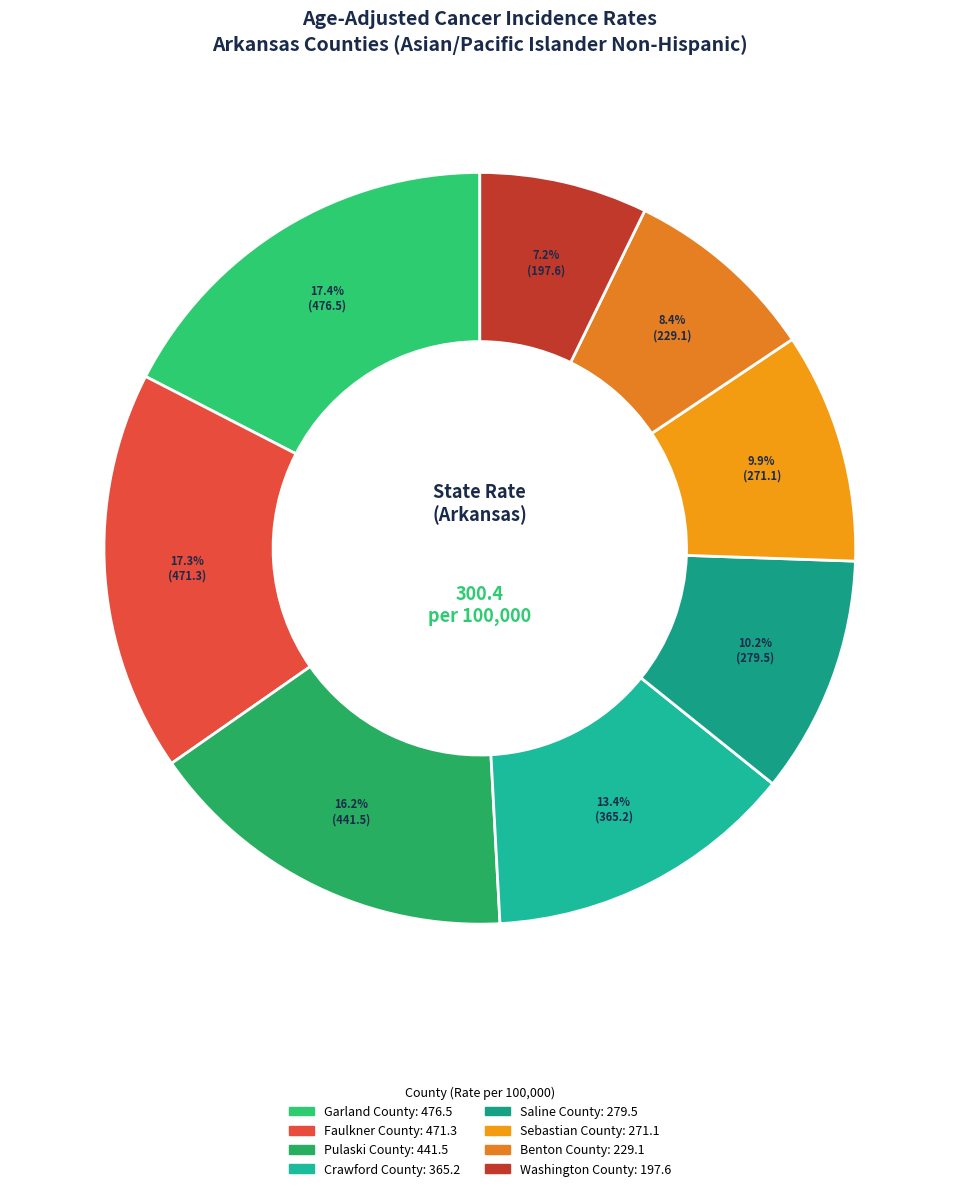

To the nearest percent, what percentage of the pie is Benton County?

8%